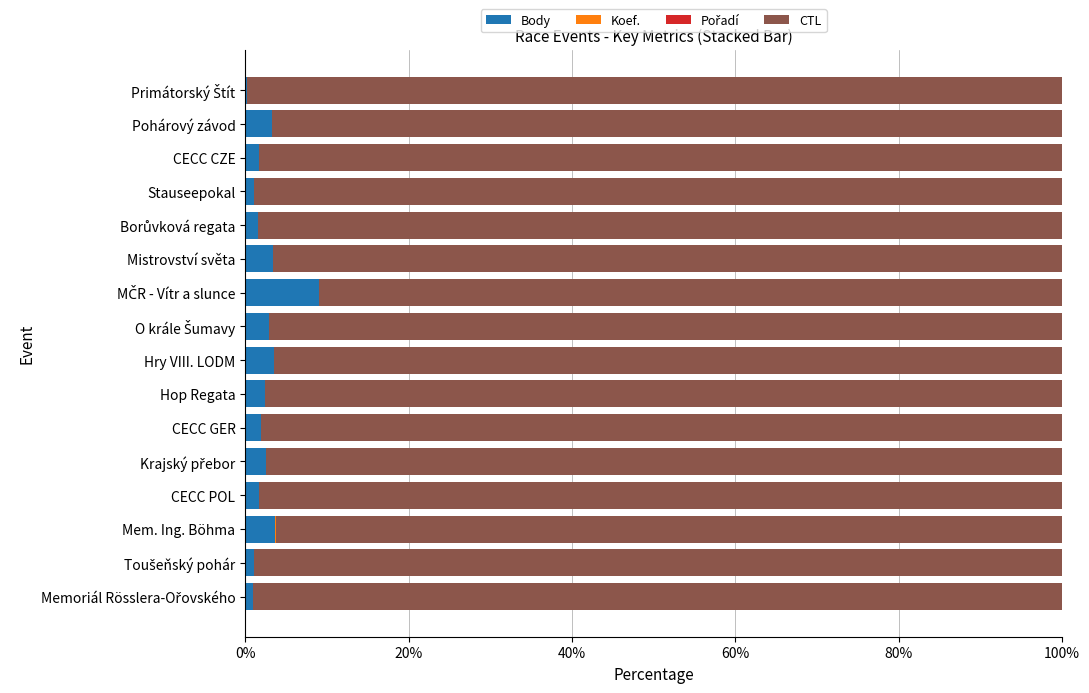

What is the maximum value for Body?

9.1